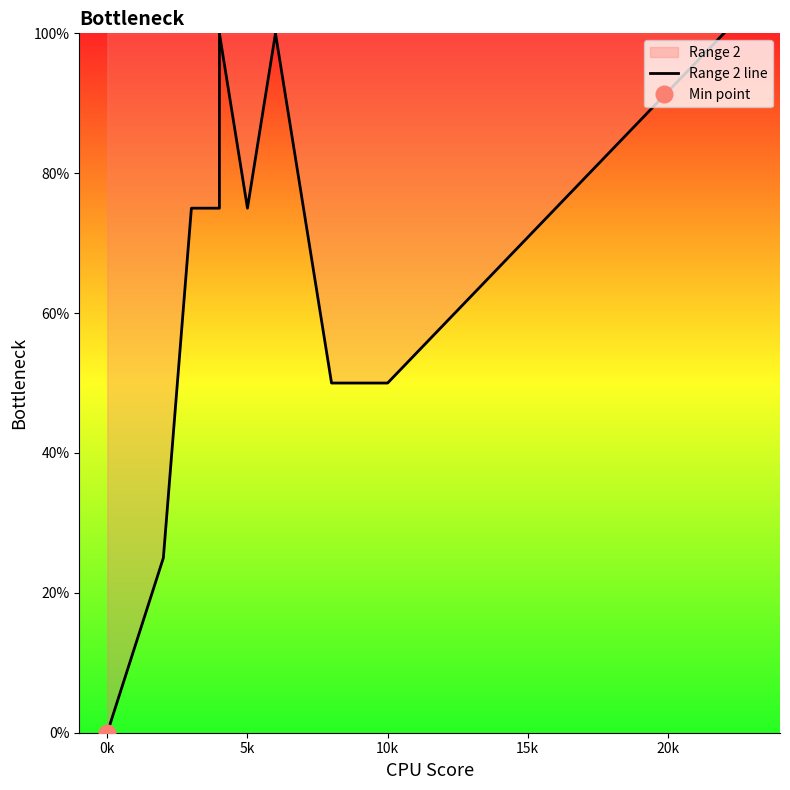

How many data points are above 75?

3